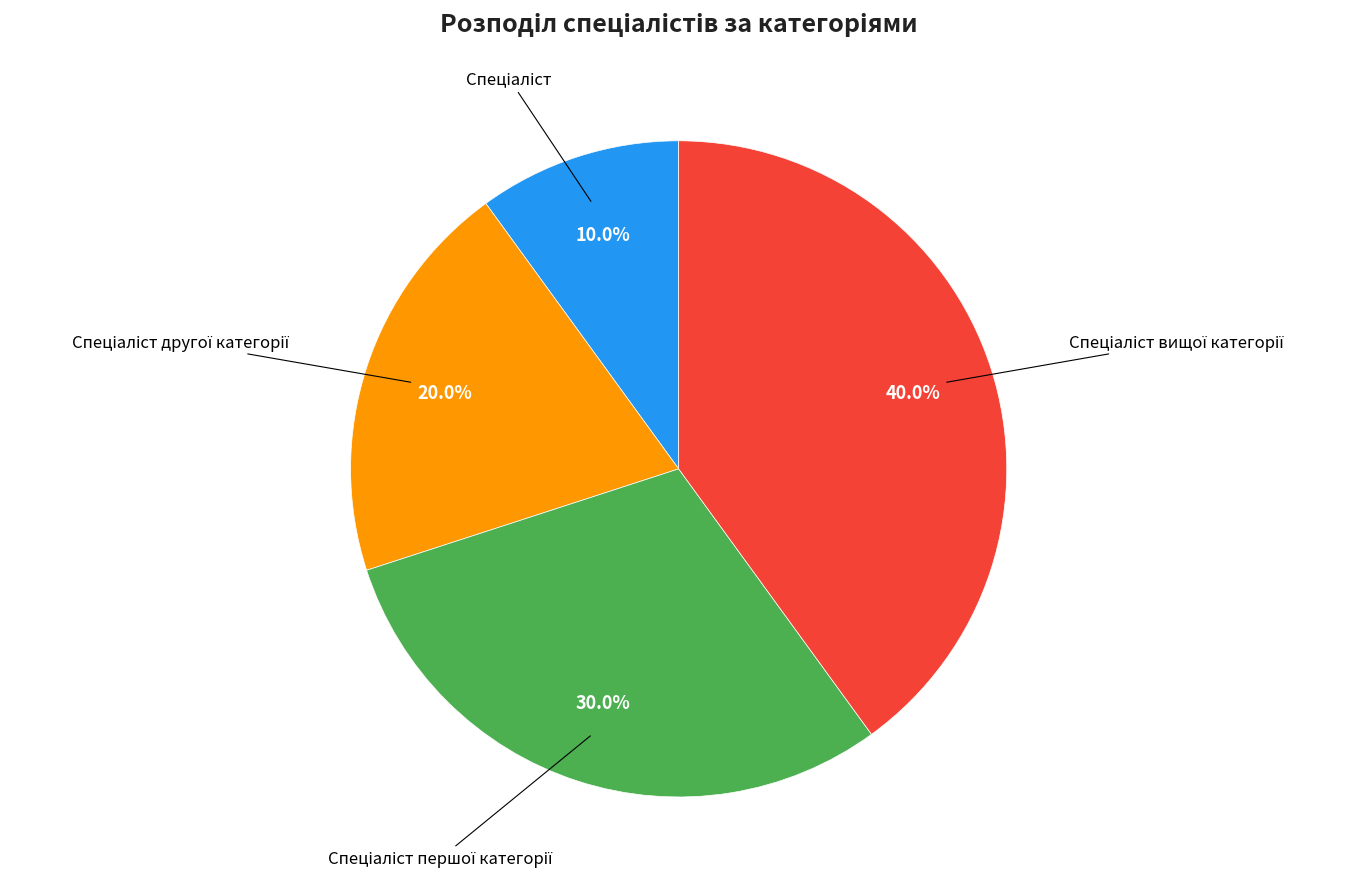

Is there a majority slice in this chart?

No